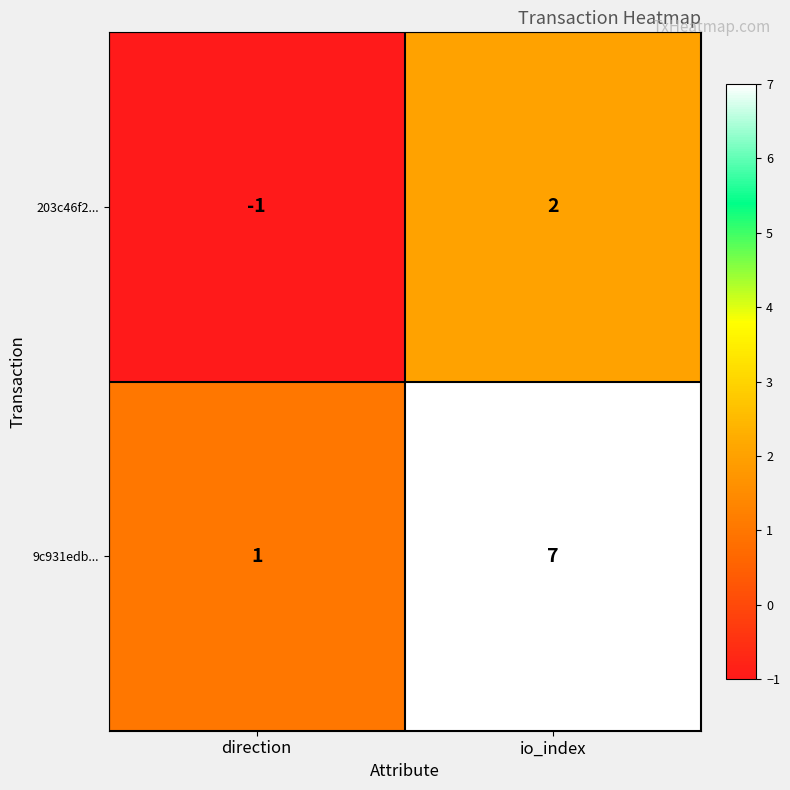

Rank the categories by 203c46f2... value from highest to lowest.

io_index, direction